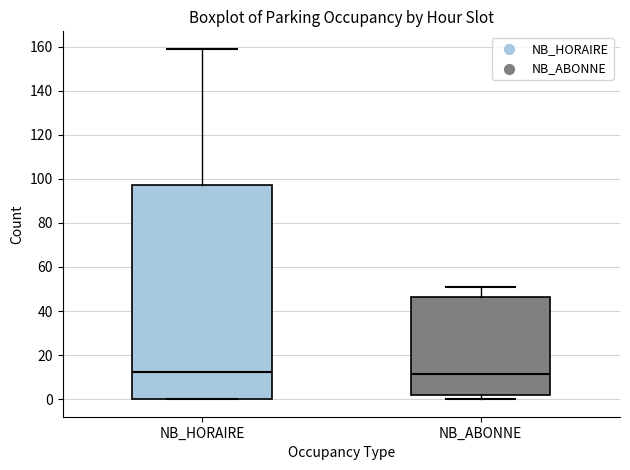

Reading left to right, transcribe this box plot: for each box, give where its median line is, the range the box spans, and where its two whiskers end, as read against the y-axis. The values are not printed on the chart, so give them approximately, as read against the axis.

NB_HORAIRE: median 12, box 0 to 98, whiskers 0 to 160
NB_ABONNE: median 12, box 2 to 46, whiskers 0 to 52